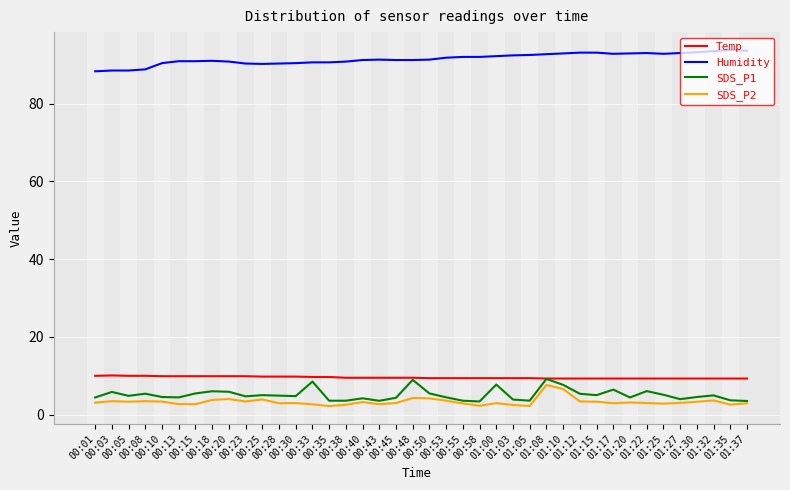

Which series has the largest total across all categories?

Humidity